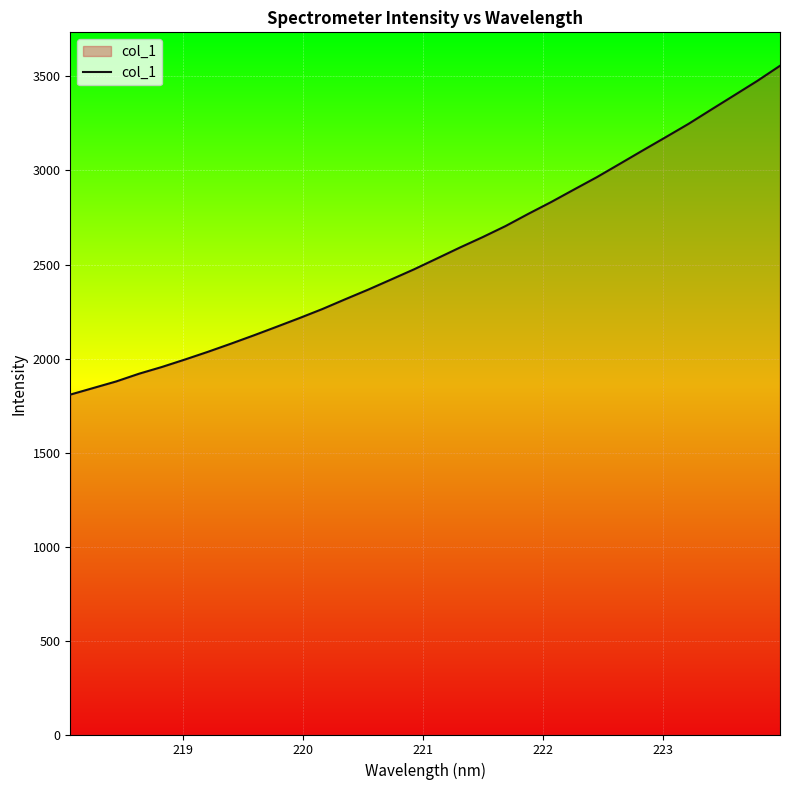

What is the smallest value displayed?

1808.0